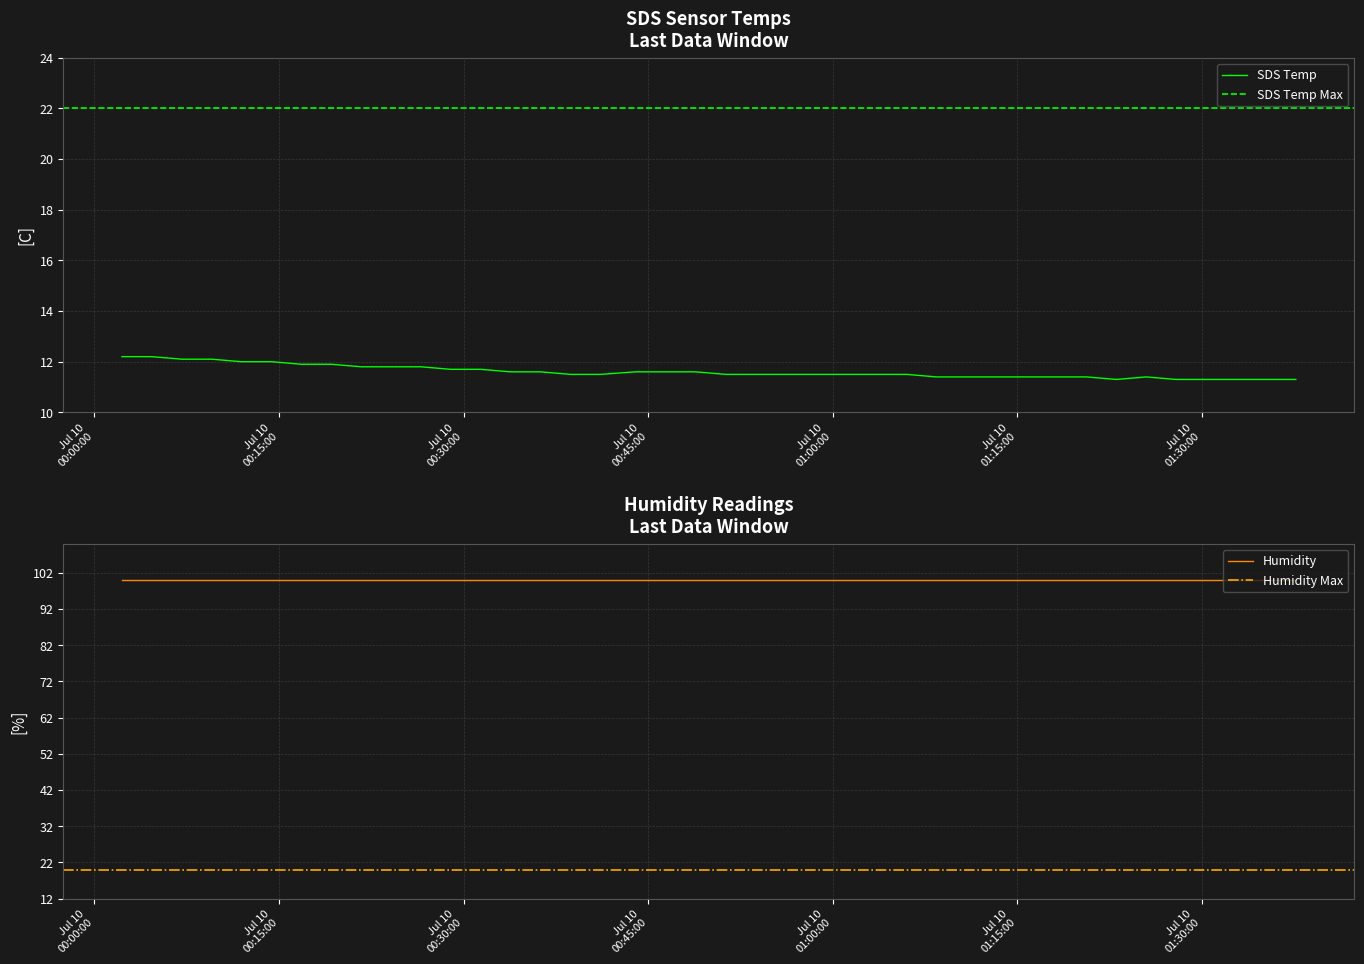

What is the maximum value for SDS Temp?

12.2